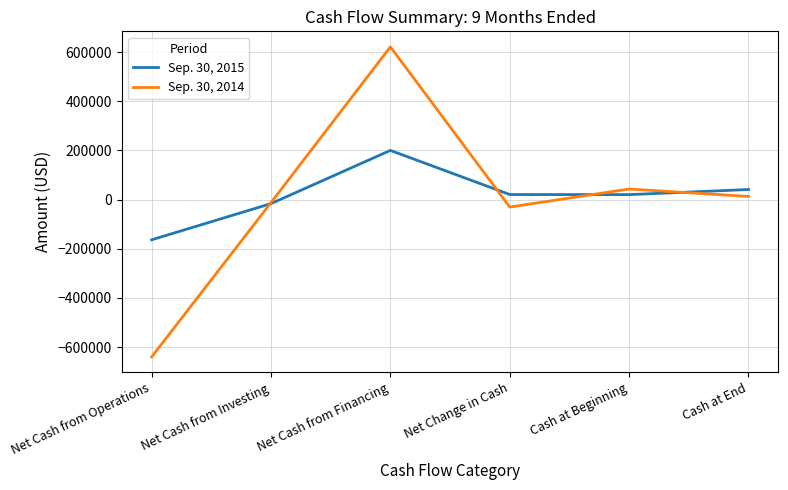

Does the chart have visible grid lines?

Yes